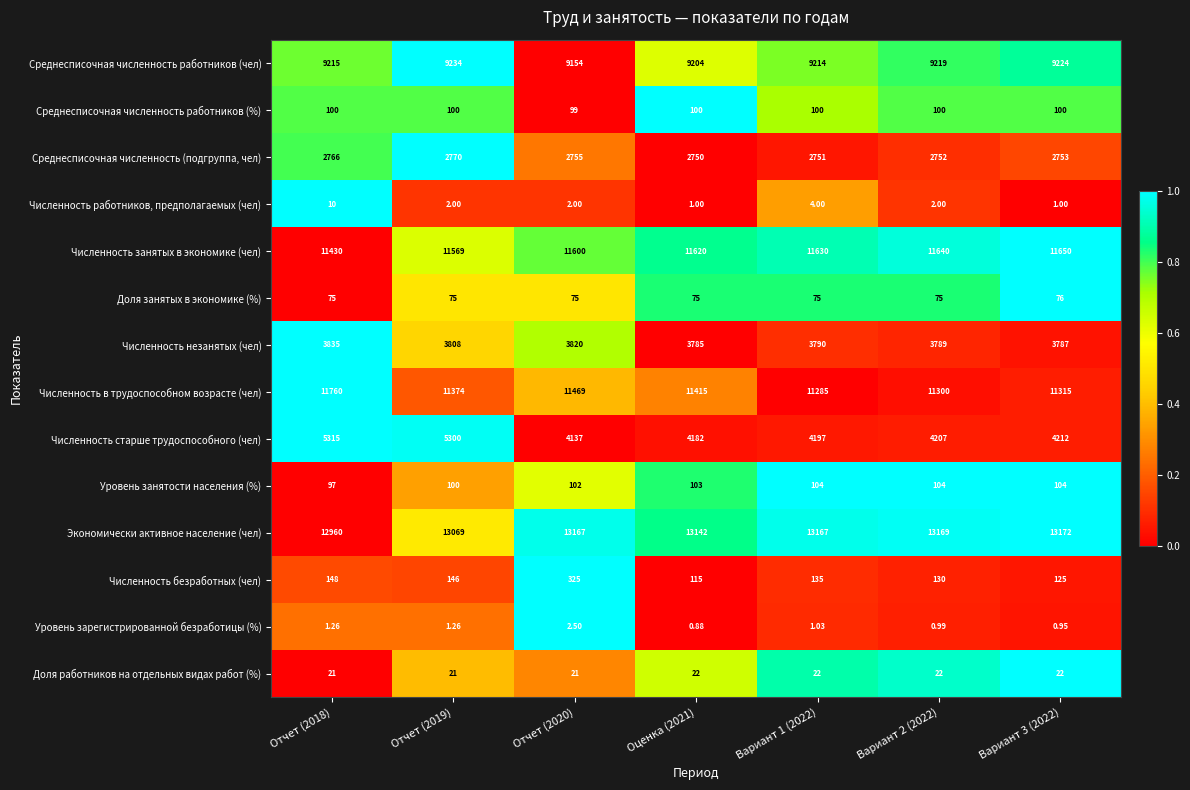

Which series has the largest total across all categories?

Экономически активное население (чел)